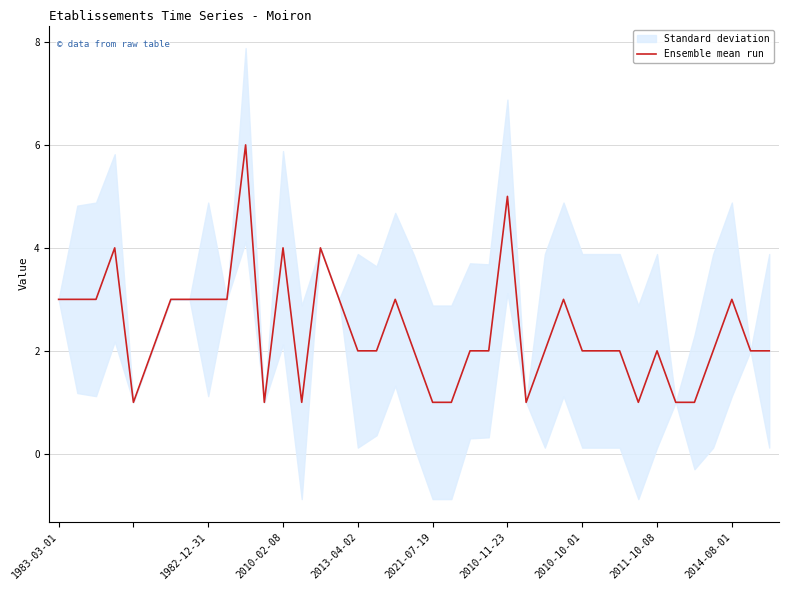

The chart shows a value of 3 at 22. True or false?

False